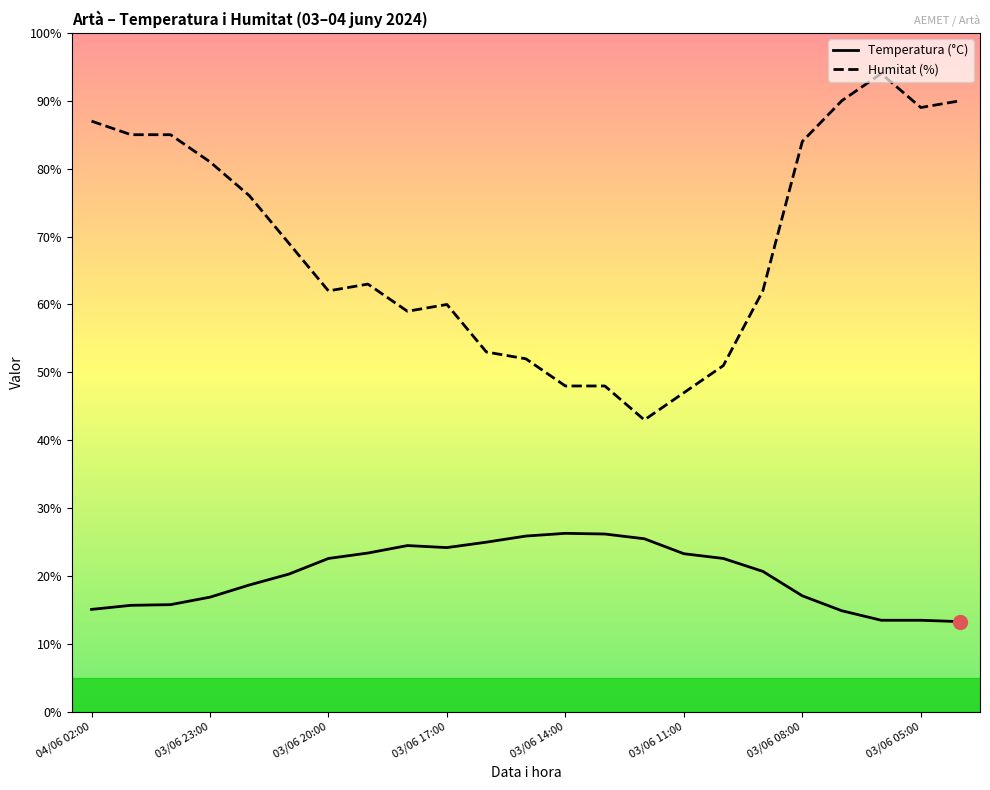

Rank the series by their maximum value, from highest to lowest.

Humitat (%), Temperatura (°C)